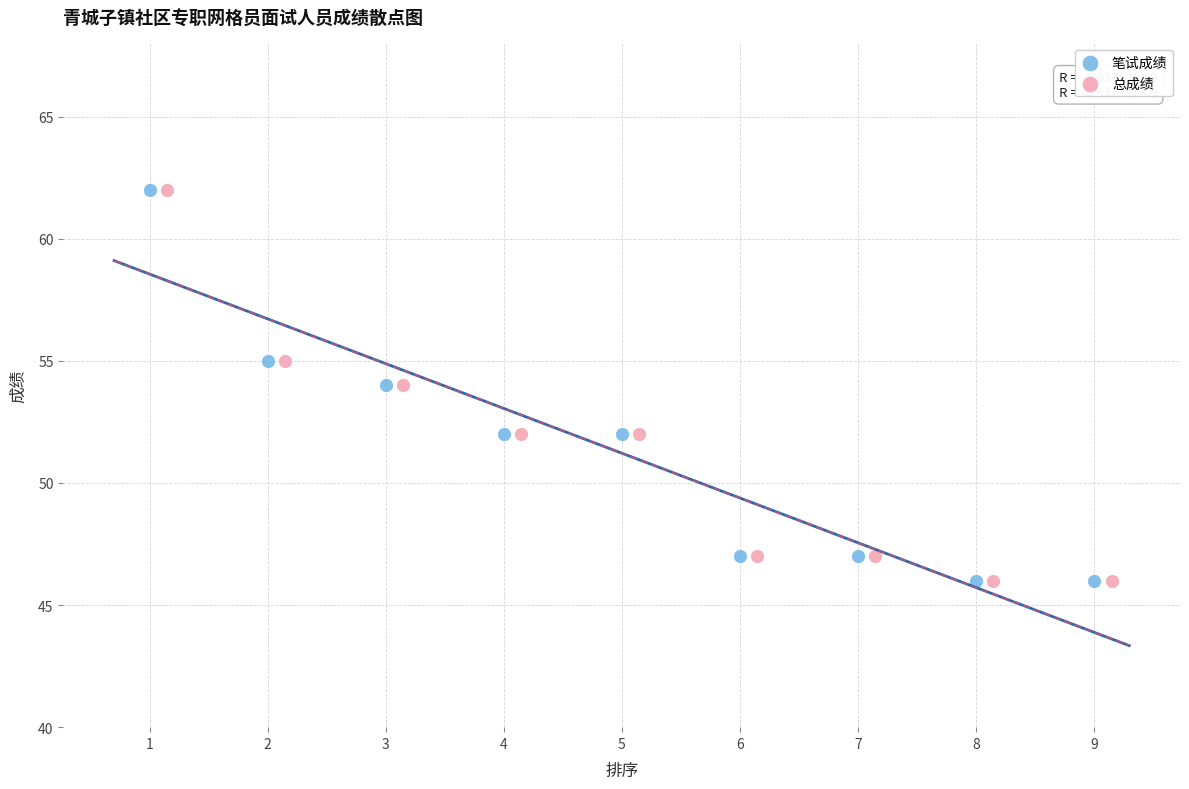

What are all the series names shown in the legend?

笔试成绩, 总成绩